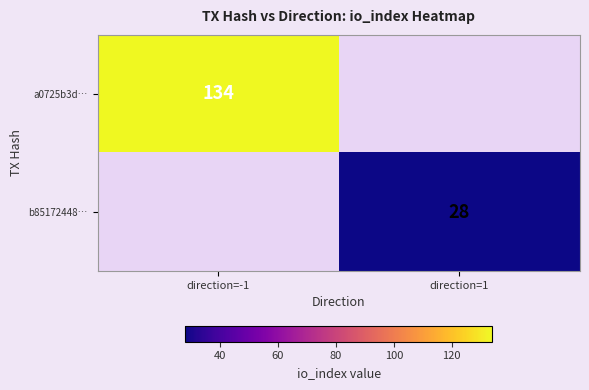

The value of a0725b3d… at direction=-1 is 134. True or false?

True